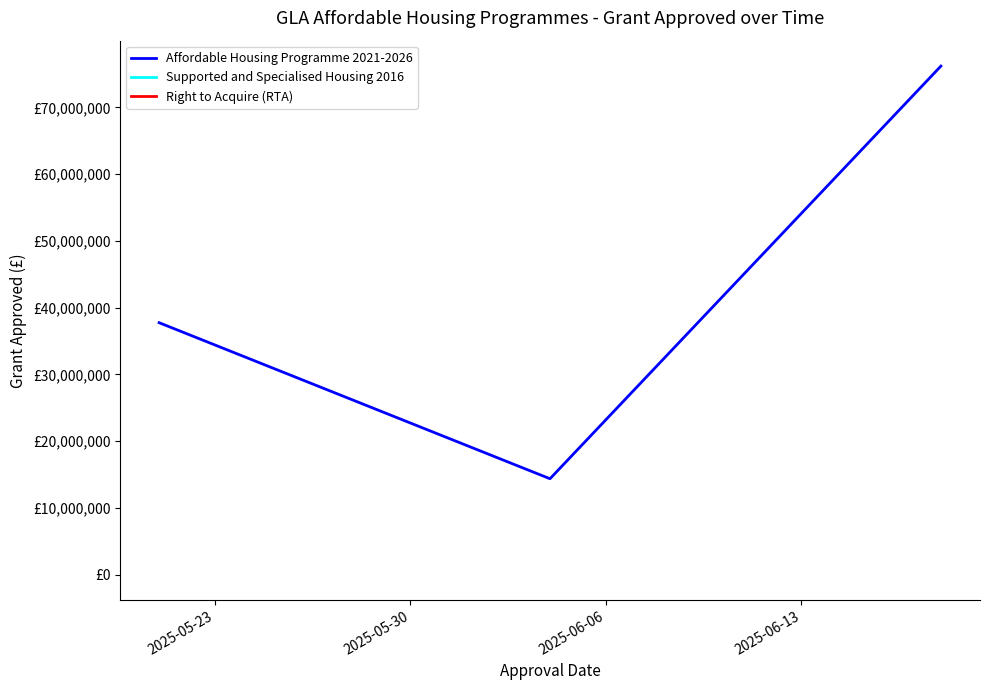

What is the greatest value displayed?

76175000